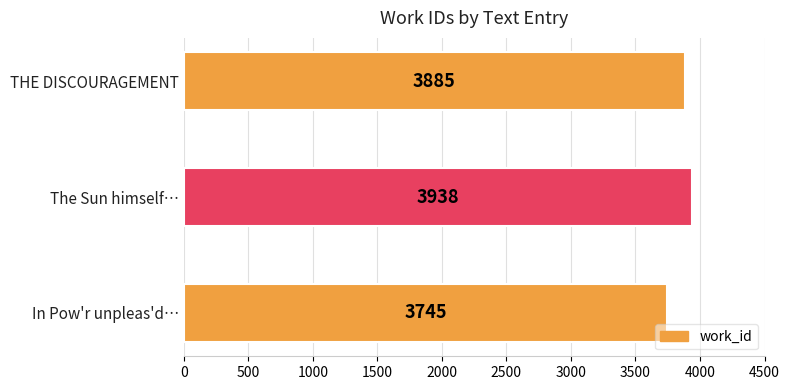

Where is the data nearest to the value 3841?

THE DISCOURAGEMENT